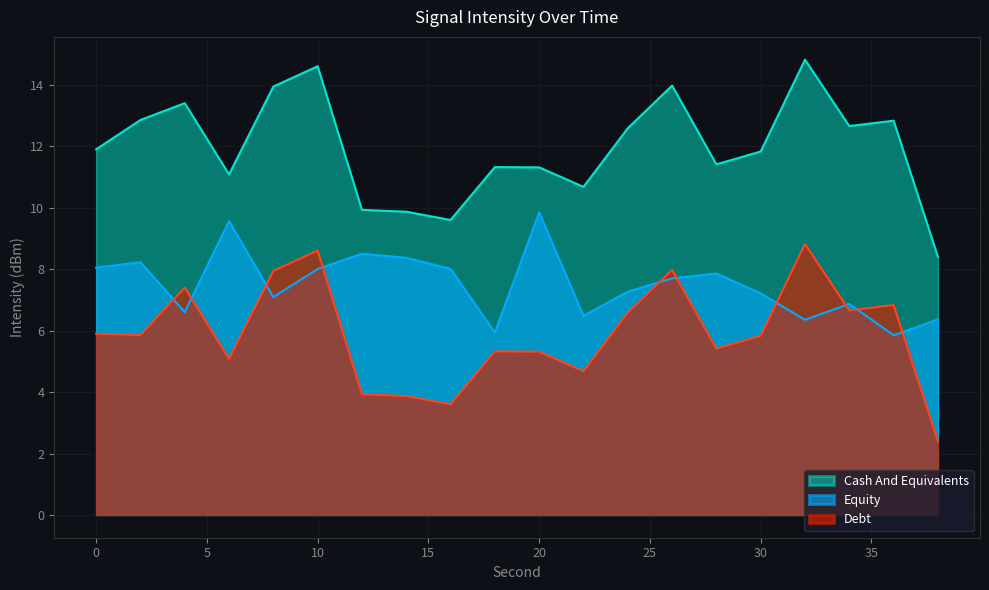

The Cash And Equivalents series shows 9.9 at 12. True or false?

True